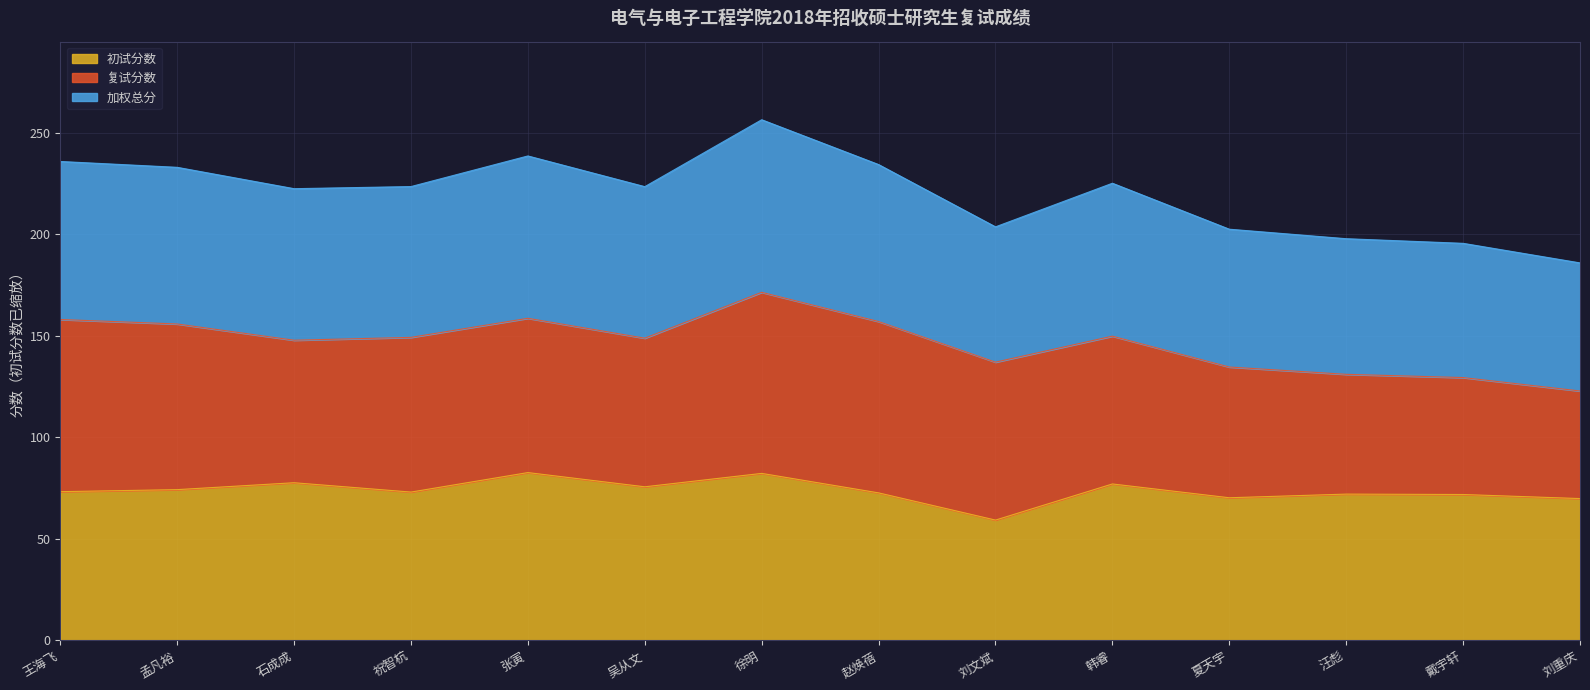

Which series has the largest total across all categories?

加权总分